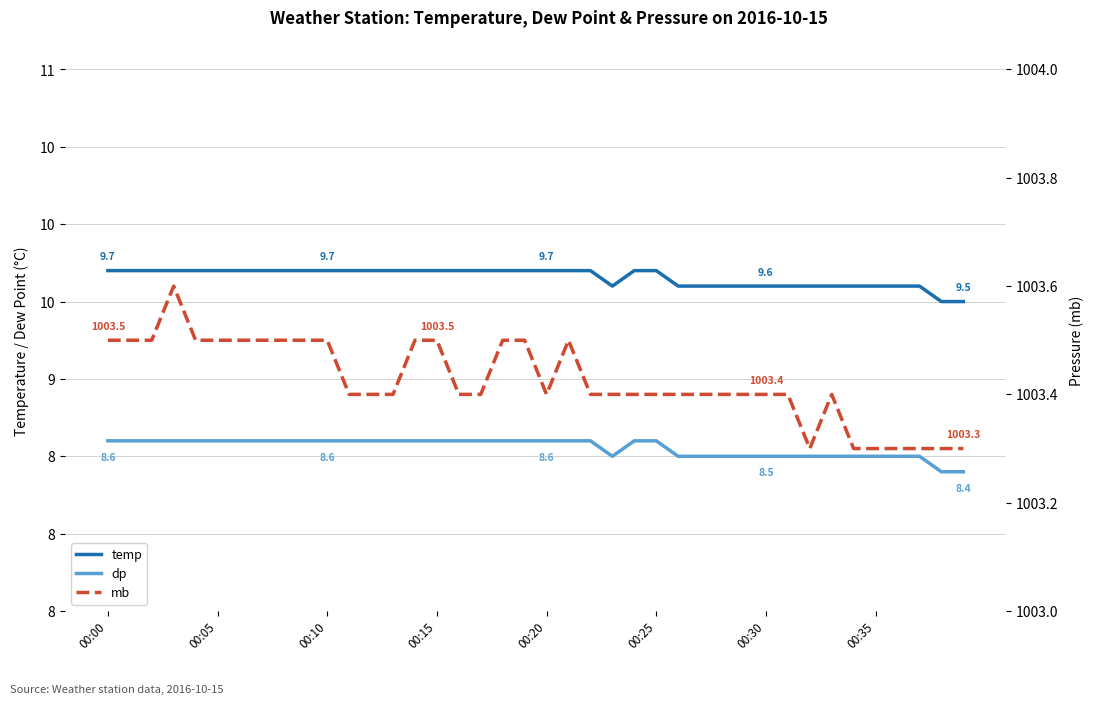

Which series has the largest total across all categories?

mb